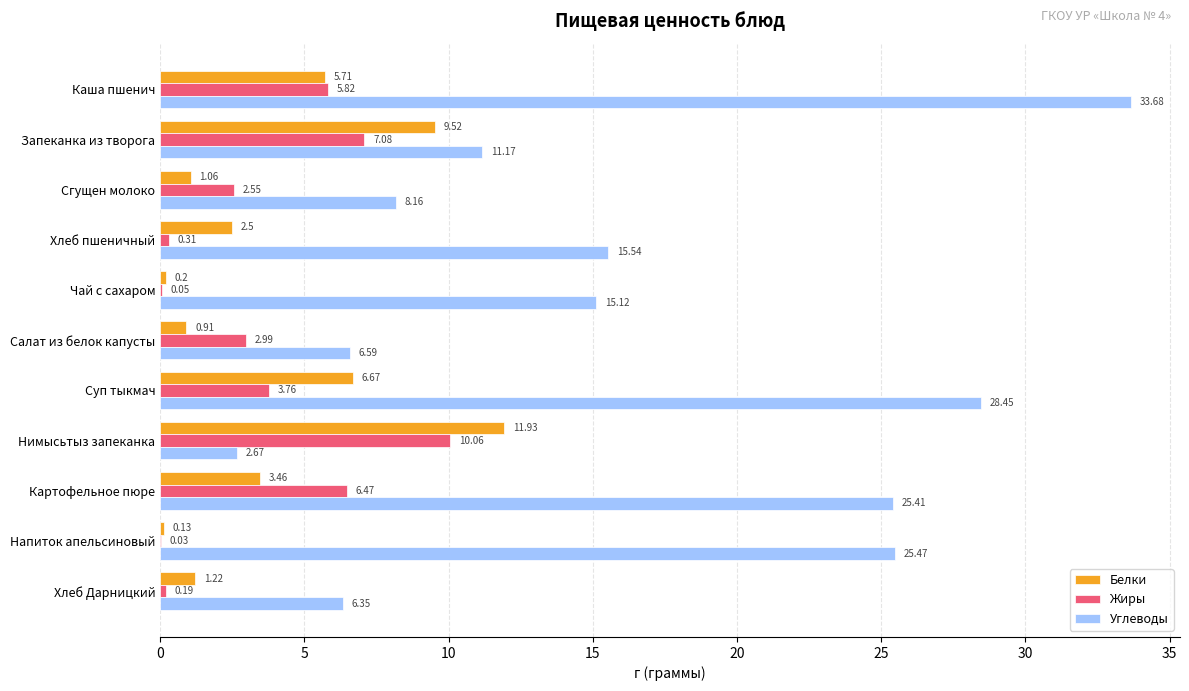

At which label is Белки closest to 6?

Каша пшенич